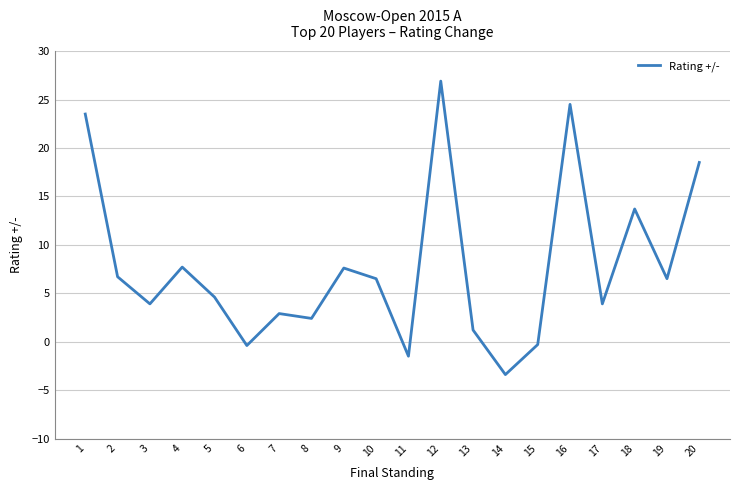

Which category has the highest value across all series?

12